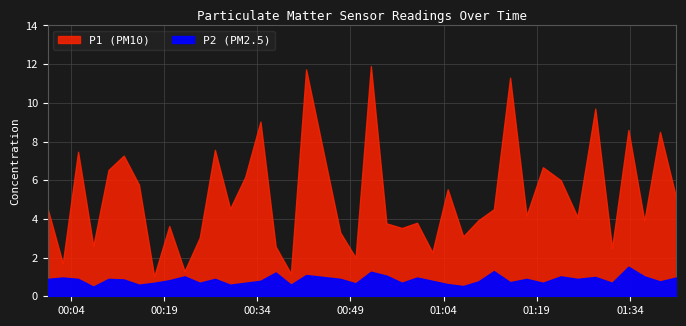

Which label corresponds to the smallest value in the chart?

2022-10-19T00:07:35